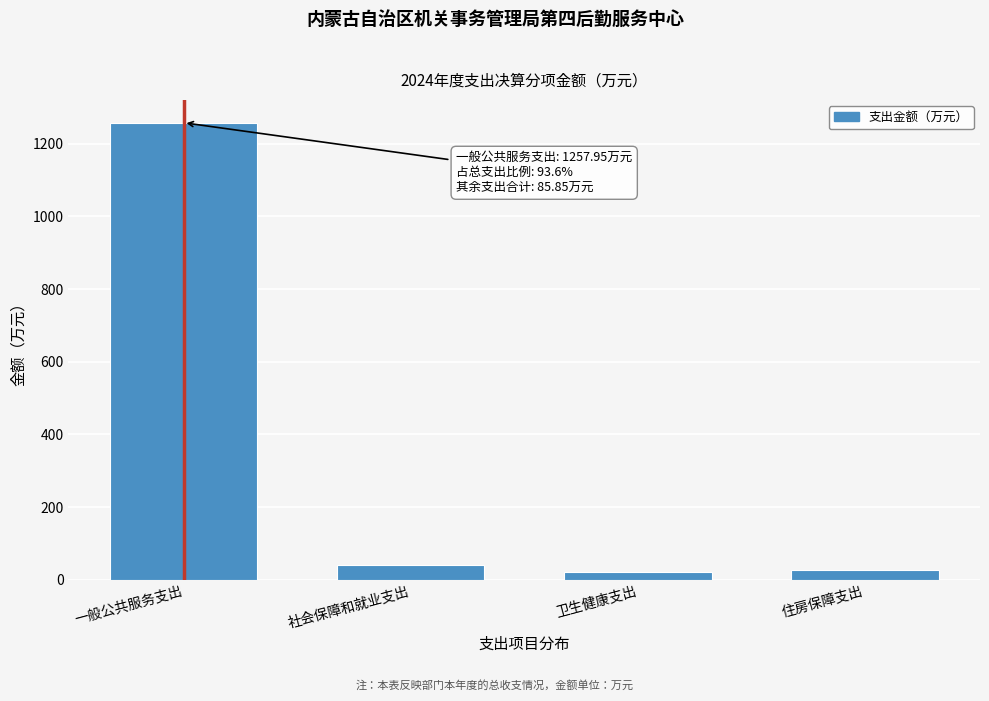

Reading left to right, extract all data points from this chart.

一般公共服务支出=1258.0	社会保障和就业支出=40.2	卫生健康支出=20.1	住房保障支出=25.6